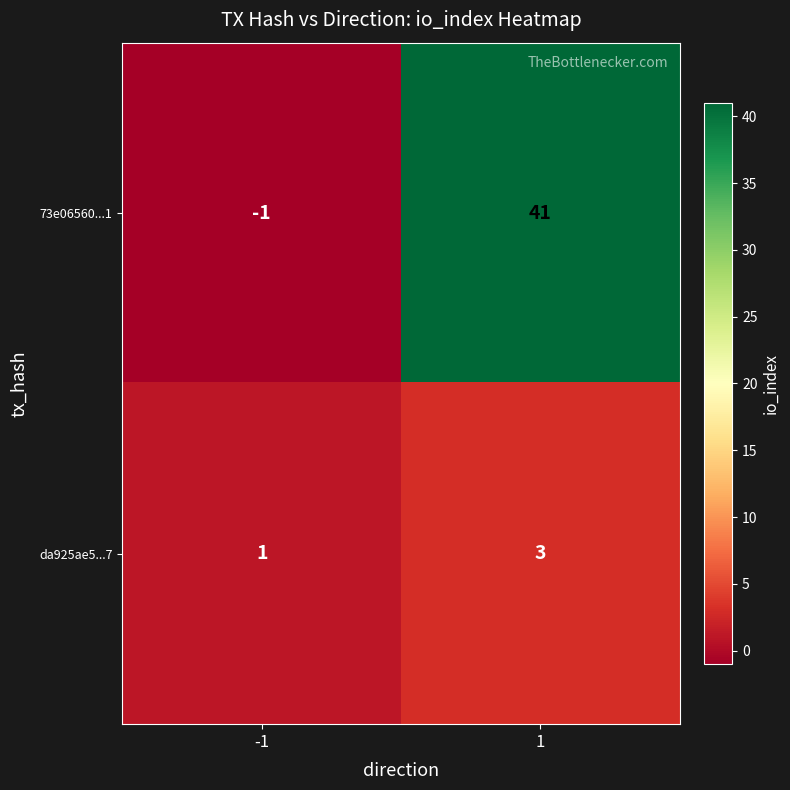

What is the difference between the 73e06560...1 values at 1 and -1?

42